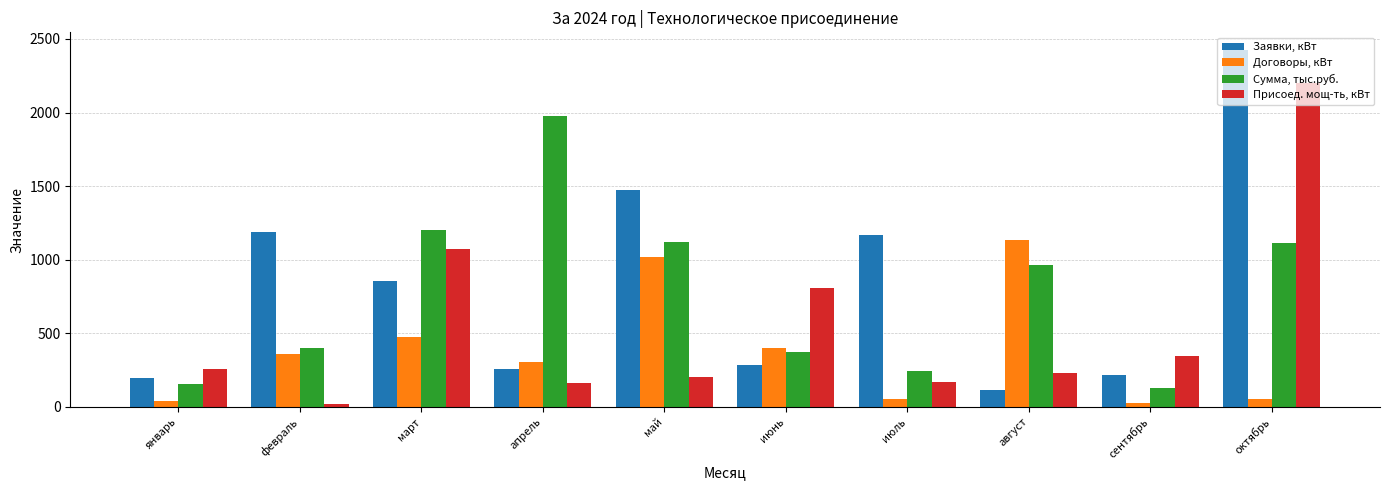

How many groups of bars are there?

10